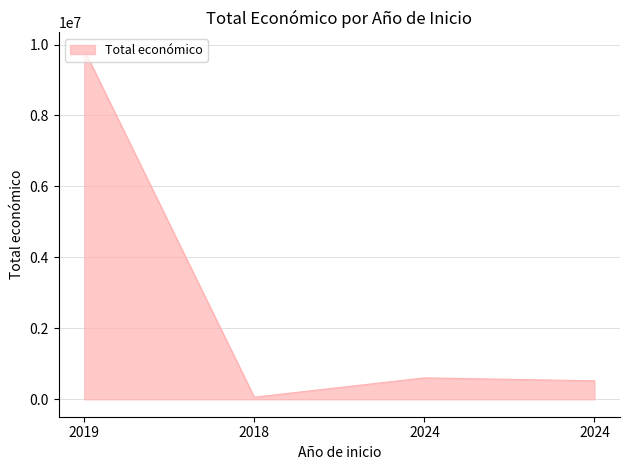

The value at 2024 is 351713.3. True or false?

False